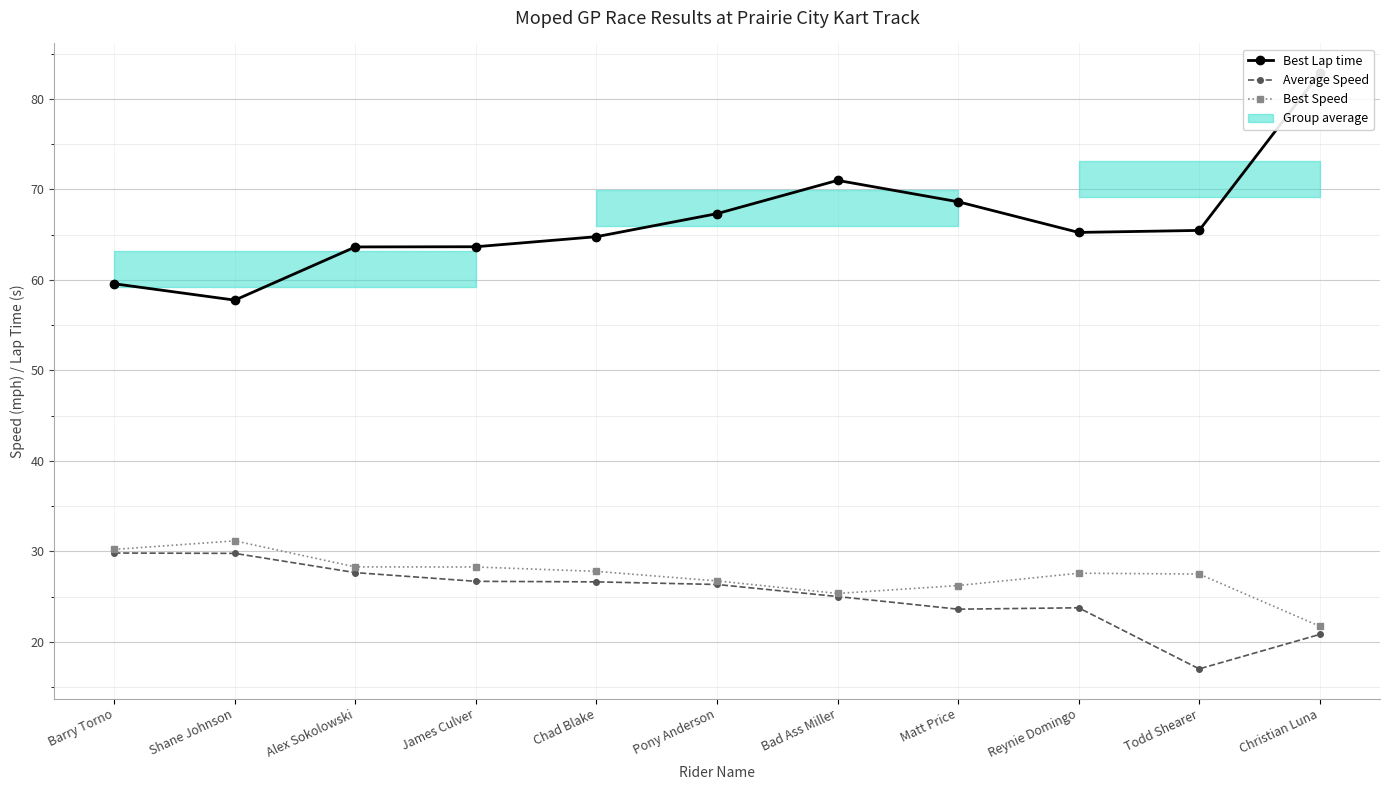

What is the difference between the Average Speed values at Bad Ass Miller and Reynie Domingo?

1.2